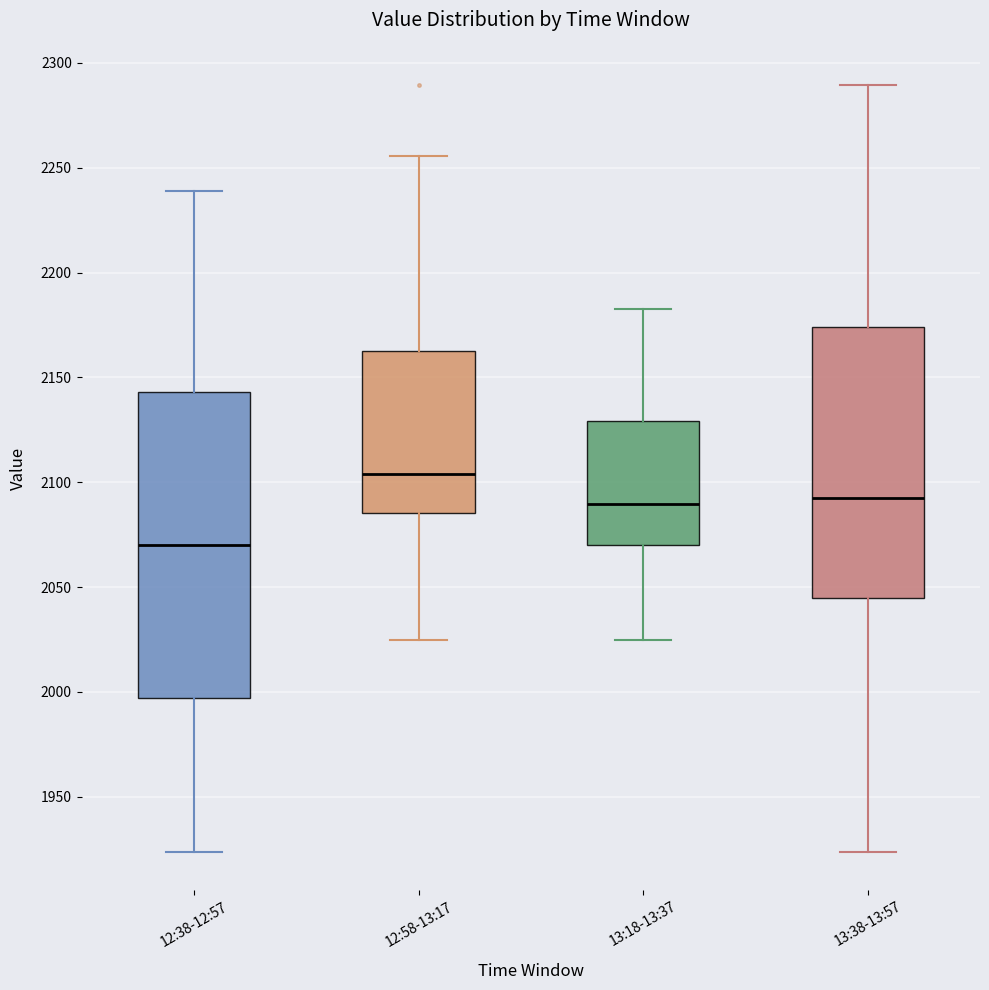

Which box is the tallest, from its lower edge to its upper edge?

12:38-12:57